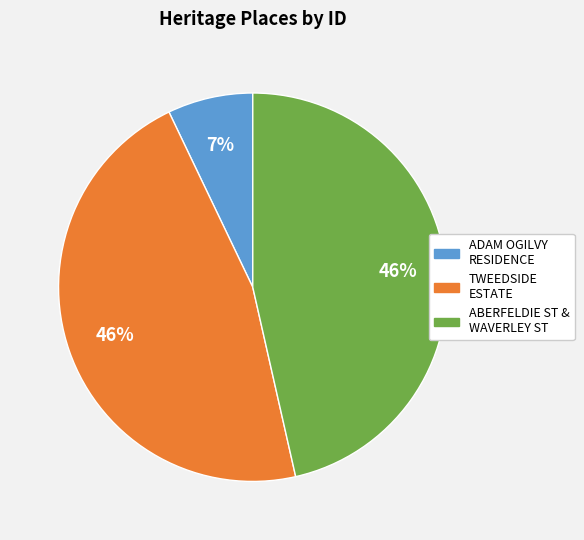

To the nearest percent, what is the average slice percentage?

33%